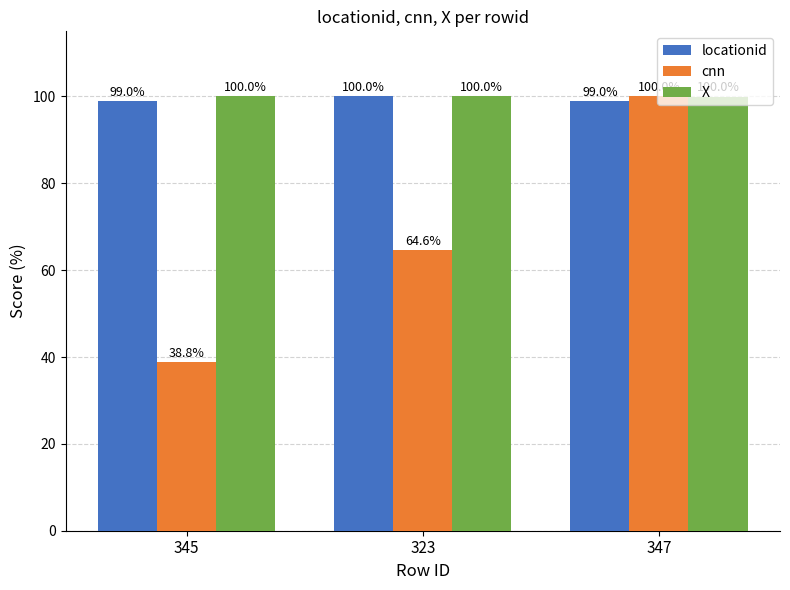

Count the X values in the range 99 to 100.

3